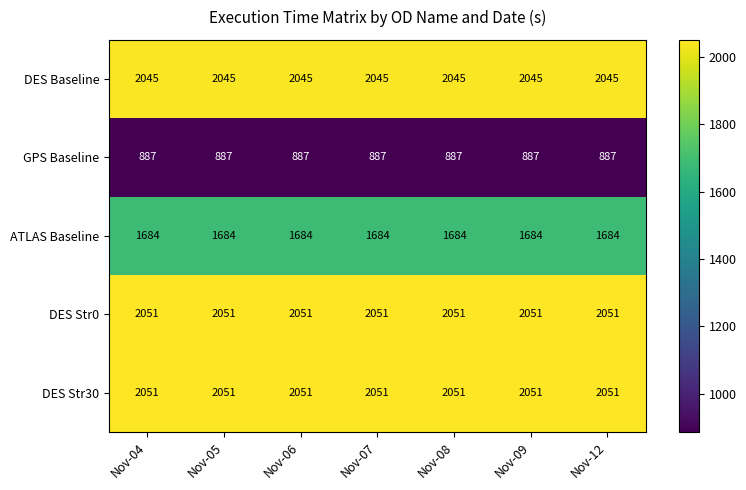

What is the difference between the highest and lowest values at Nov-06?

1164